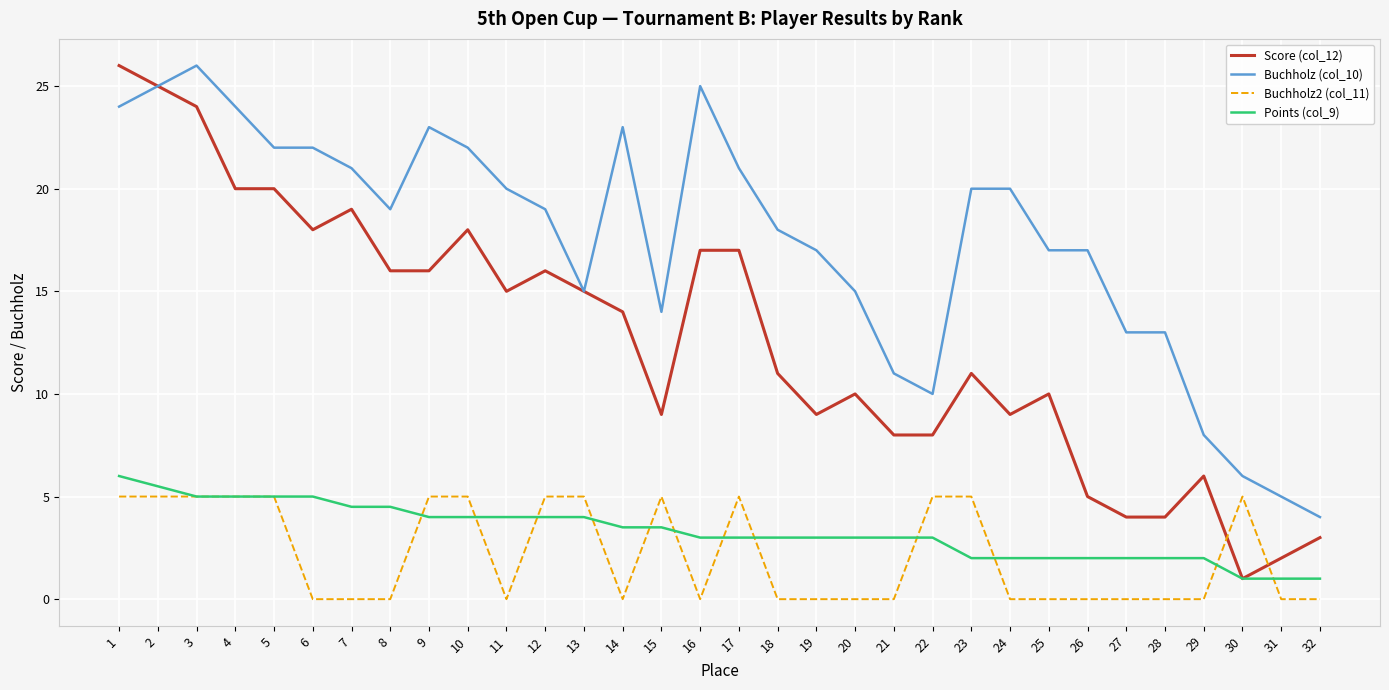

What is the minimum value for Score (col_12)?

1.0